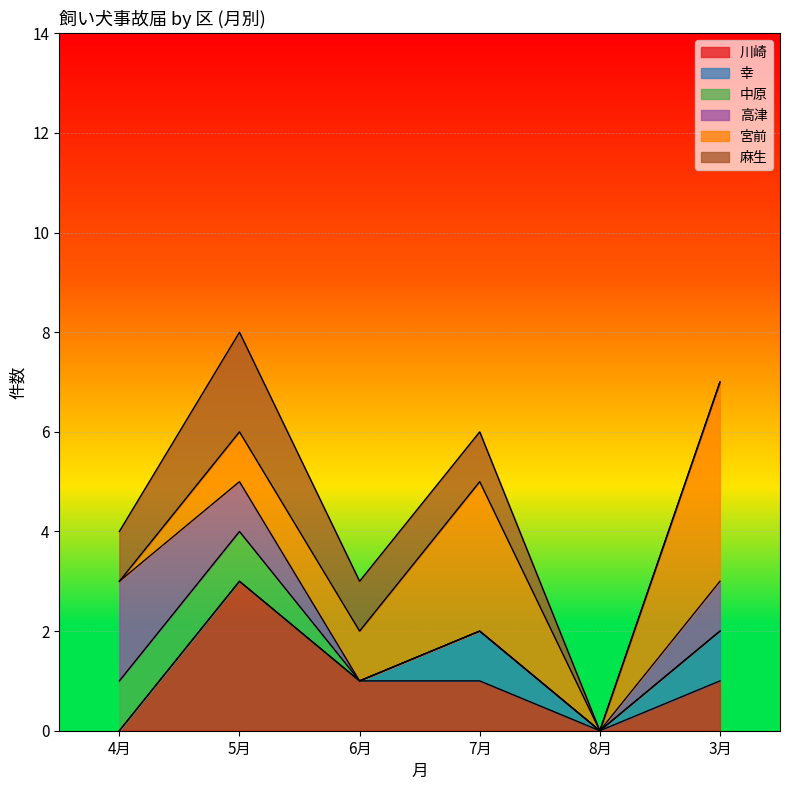

Which series changed the most between 4月 and 3月?

宮前